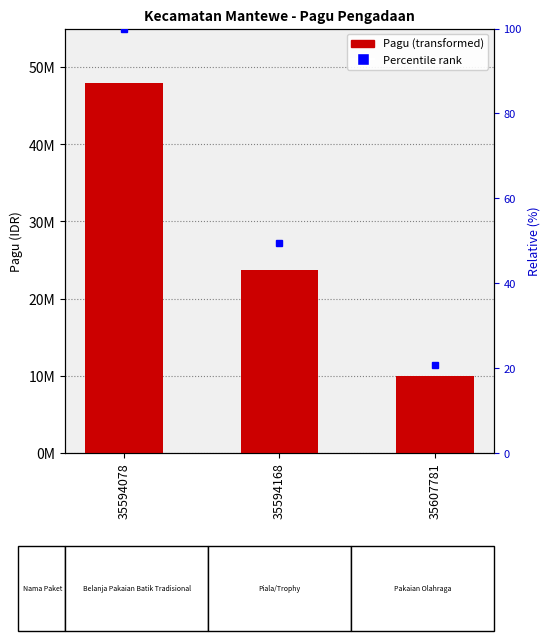

The value at 35594078 is 24349062. True or false?

False